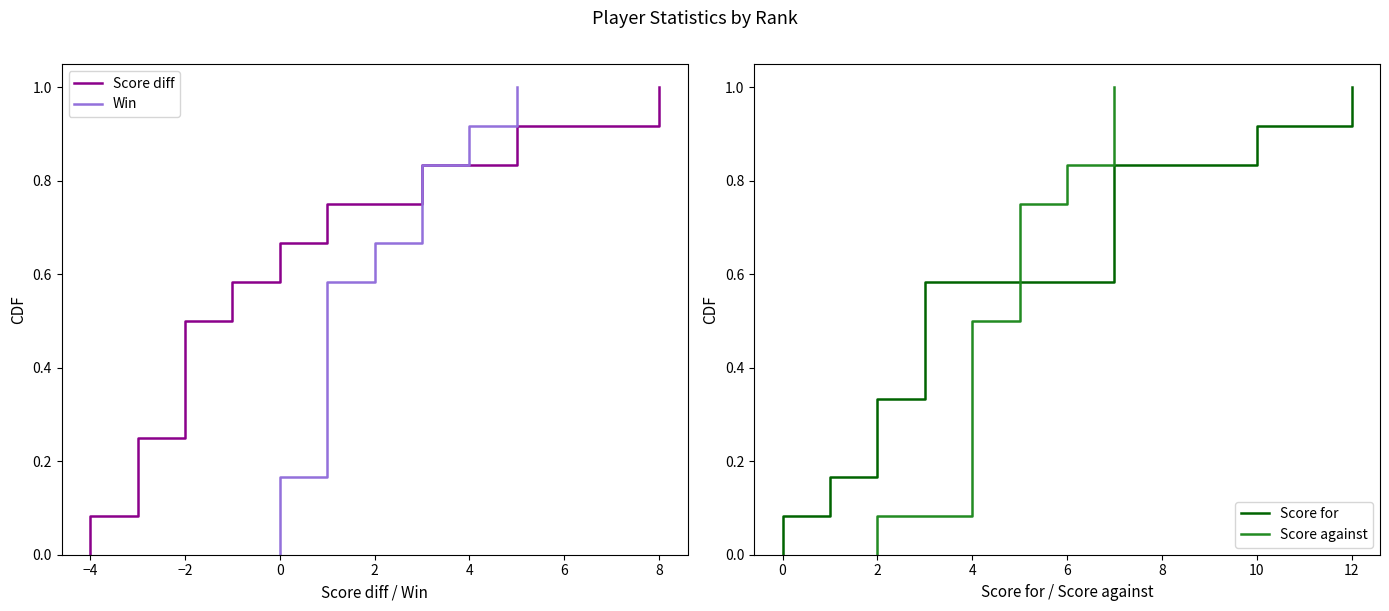

The value of Score against at 4 is 0.4. True or false?

False